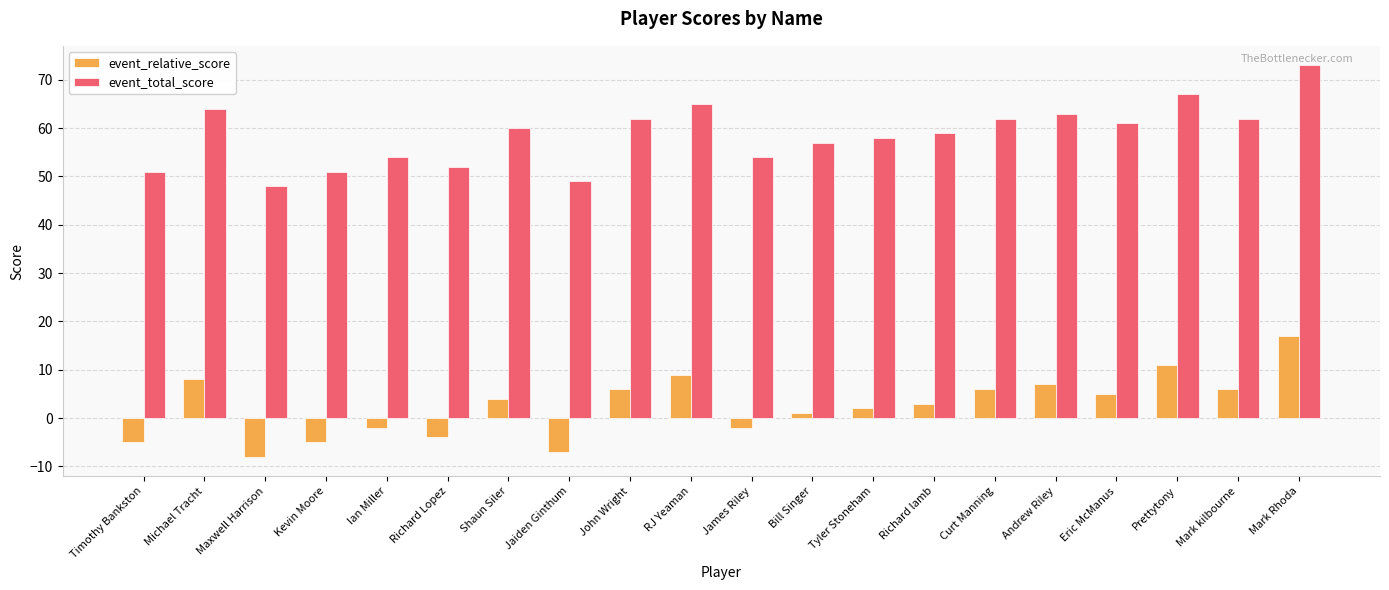

What is the maximum value shown in the chart?

73